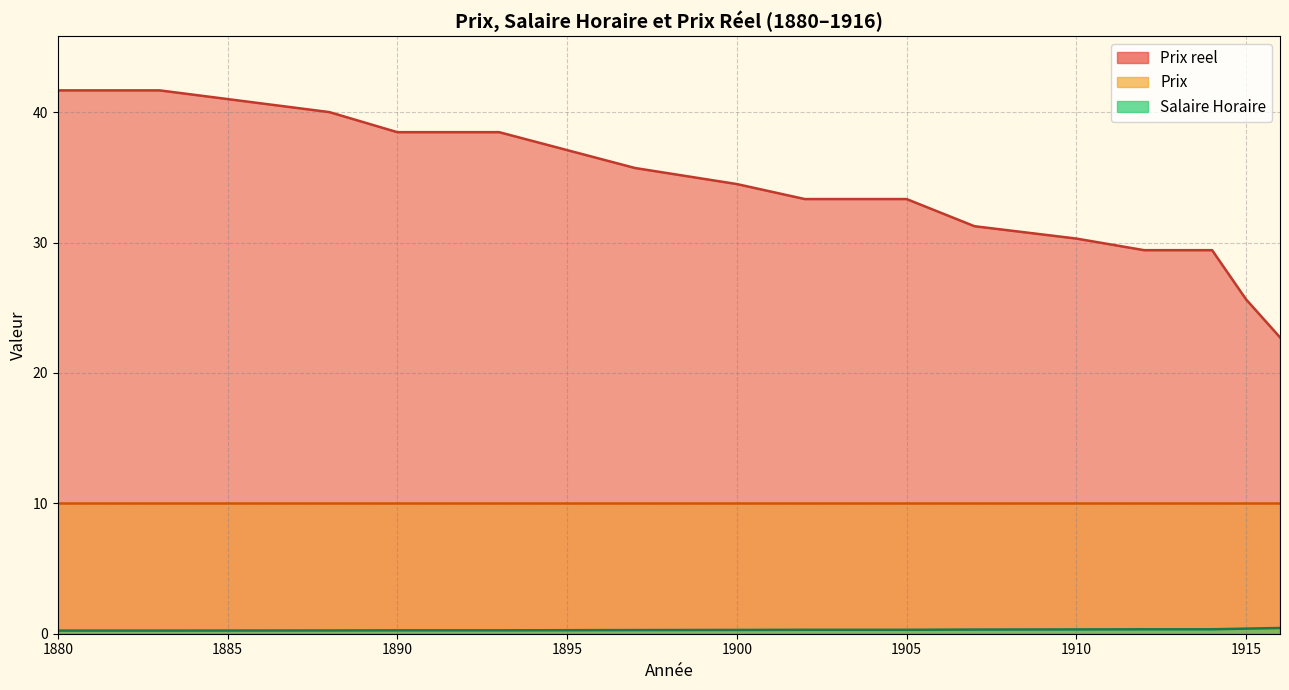

Between 1888 and 1970, which series saw the biggest shift?

Prix reel